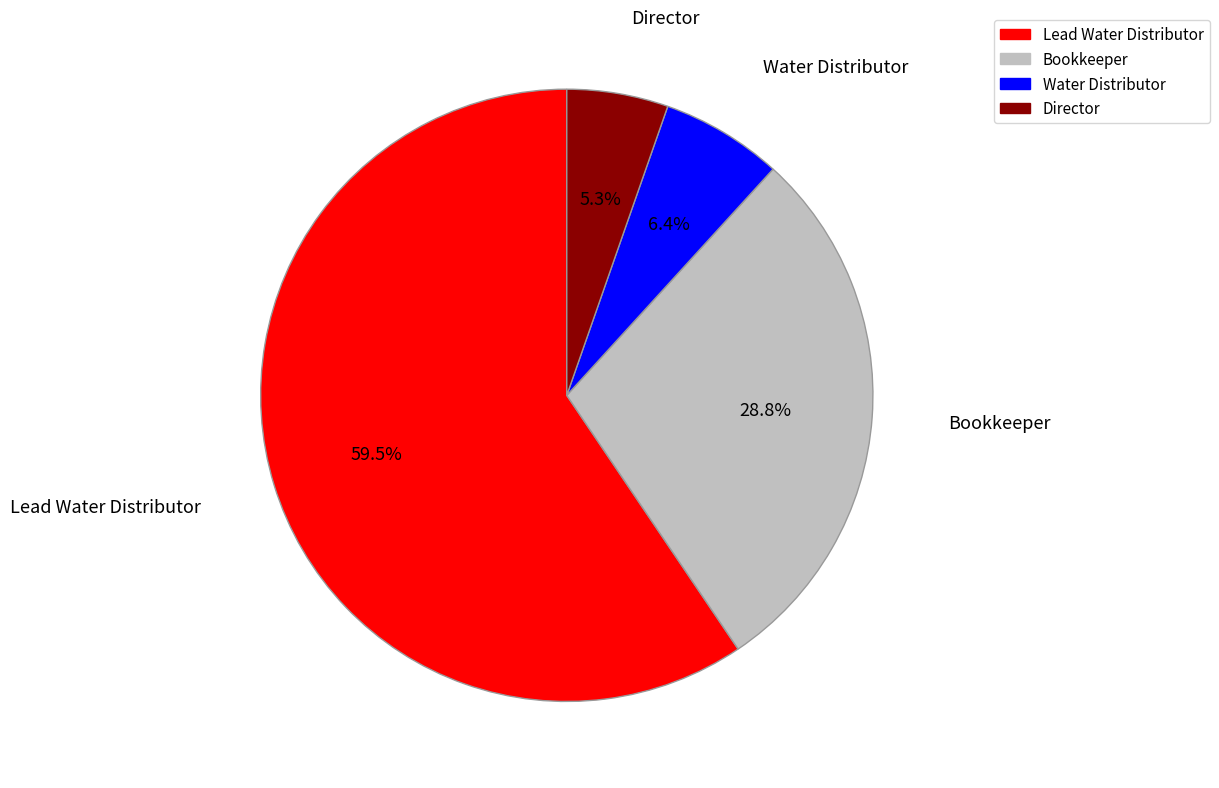

Do Bookkeeper and Water Distributor together represent more than half of the pie?

No